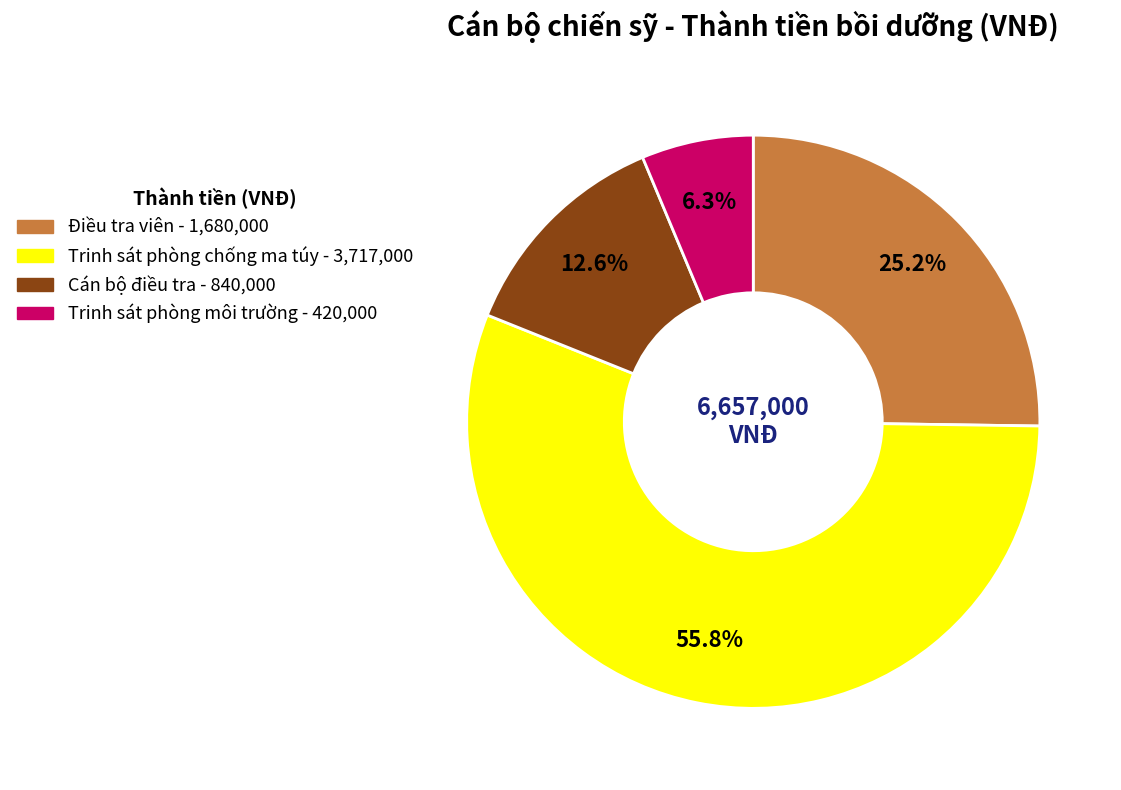

Does any single category account for the majority?

Yes